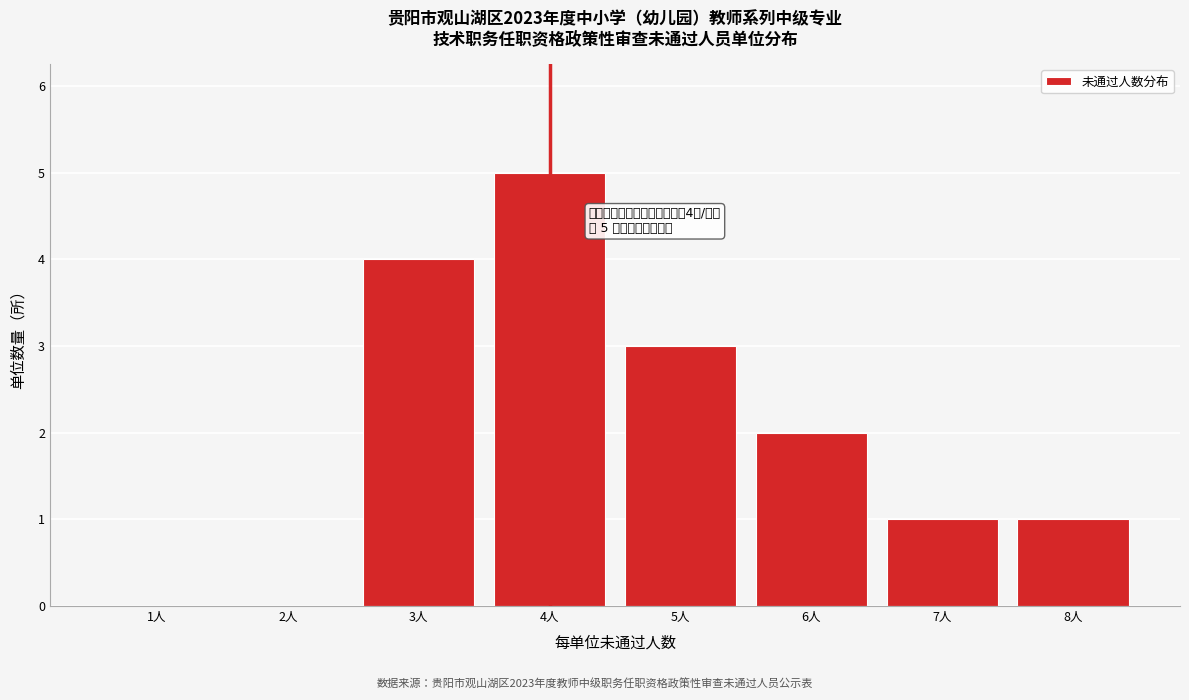

Reading right to left, what are all the values shown in this chart?

8人=1	7人=1	6人=2	5人=3	4人=5	3人=4	2人=0	1人=0